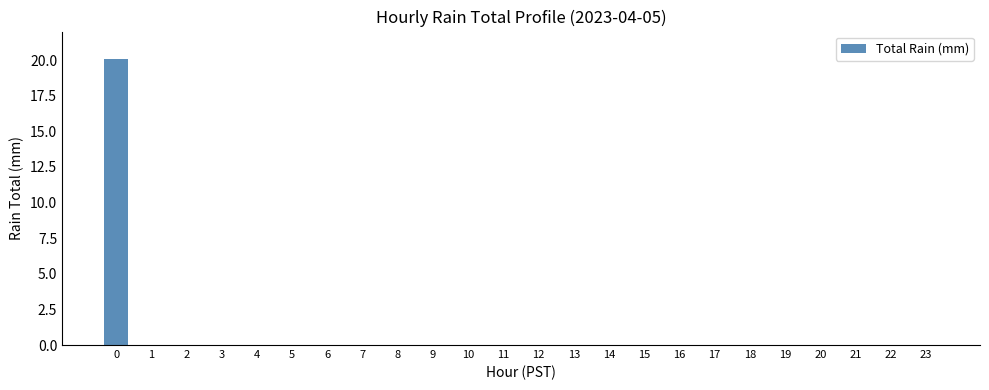

What is the sum of the values at 17 and 0?

20.1